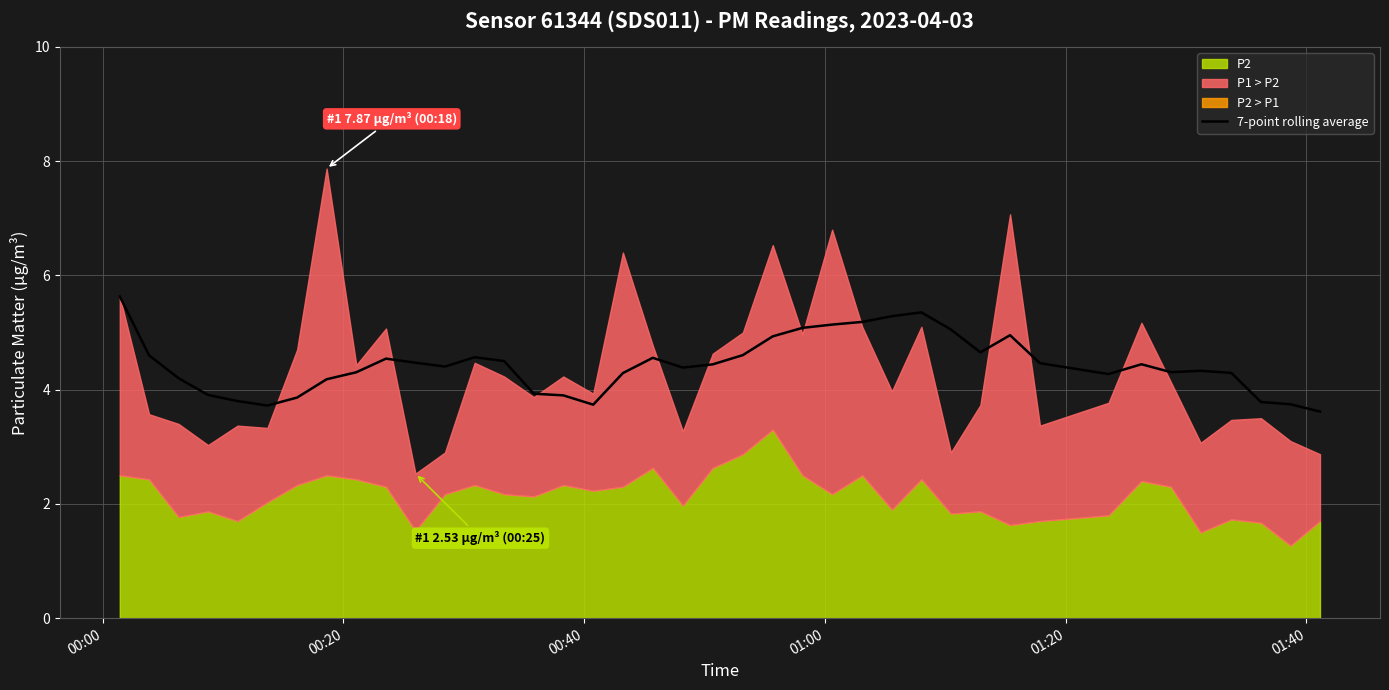

What is the change in value from 00:20 to 29?

+0.1